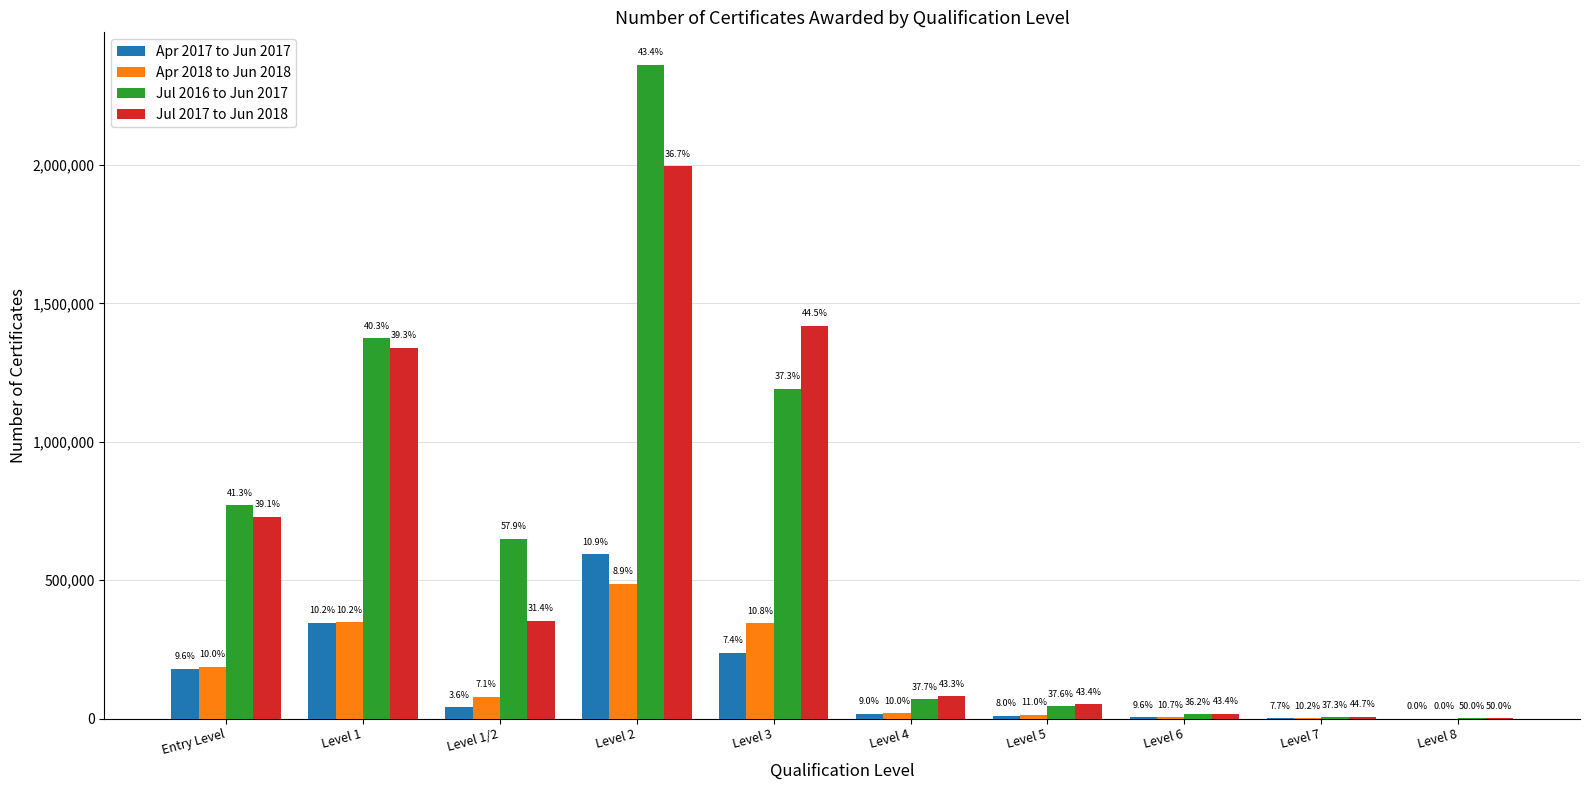

Are the bars grouped side by side (vs. stacked)?

Yes